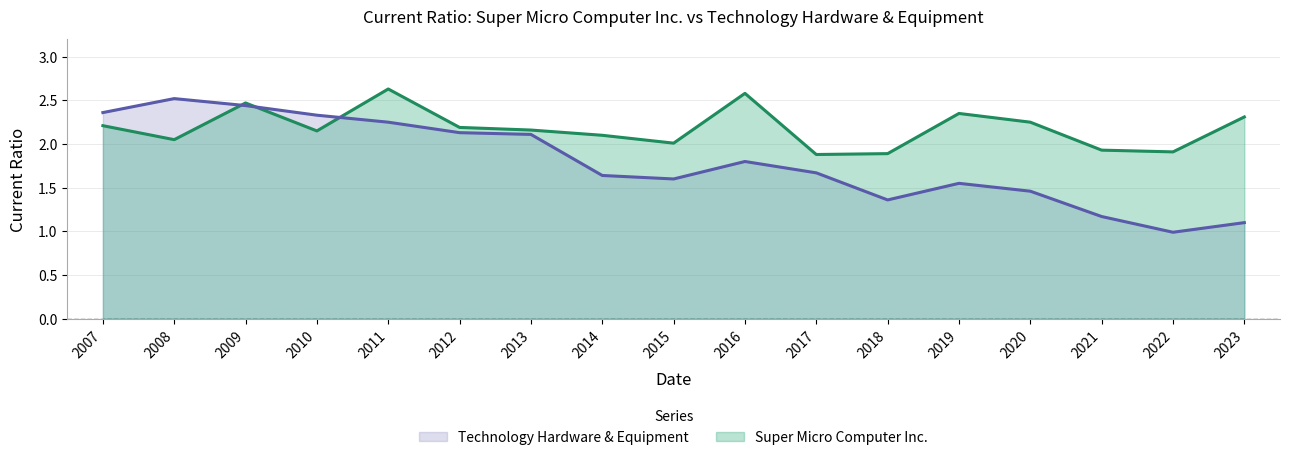

What is the value of the Super Micro Computer Inc. point at the 2nd from the left?

2.0